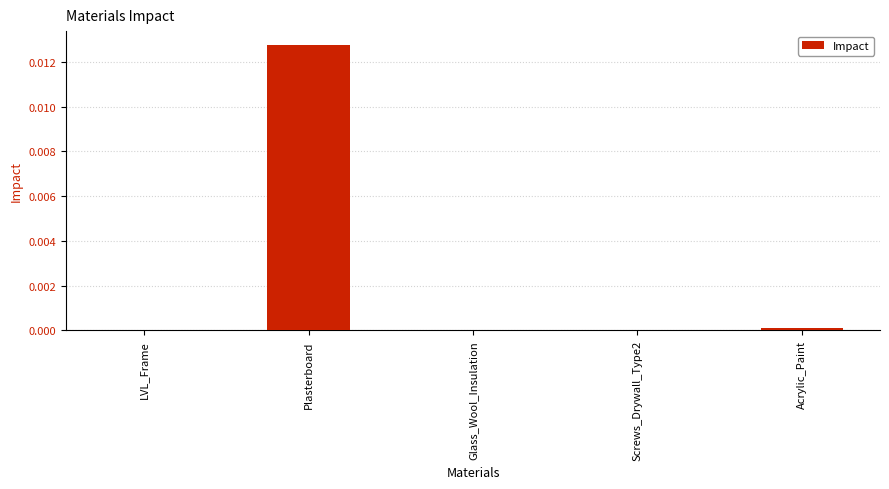

Does the chart contain stacked bars?

No